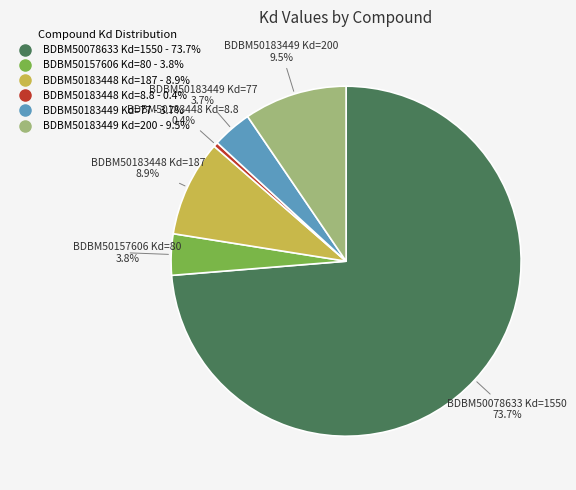

Approximately how many times larger is the value at BDBM50183448 Kd=187 compared to BDBM50157606 Kd=80?

2.3